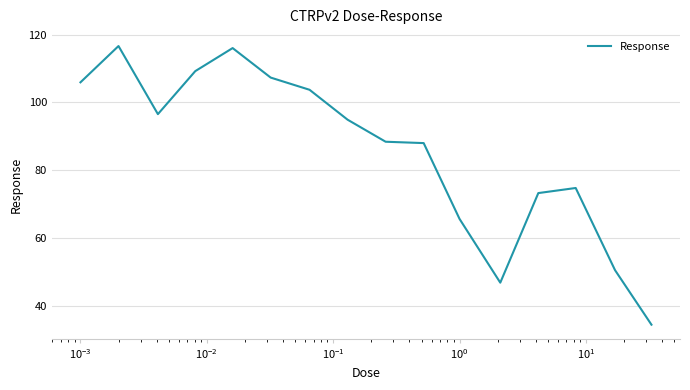

What is the minimum value shown in the chart?

34.4